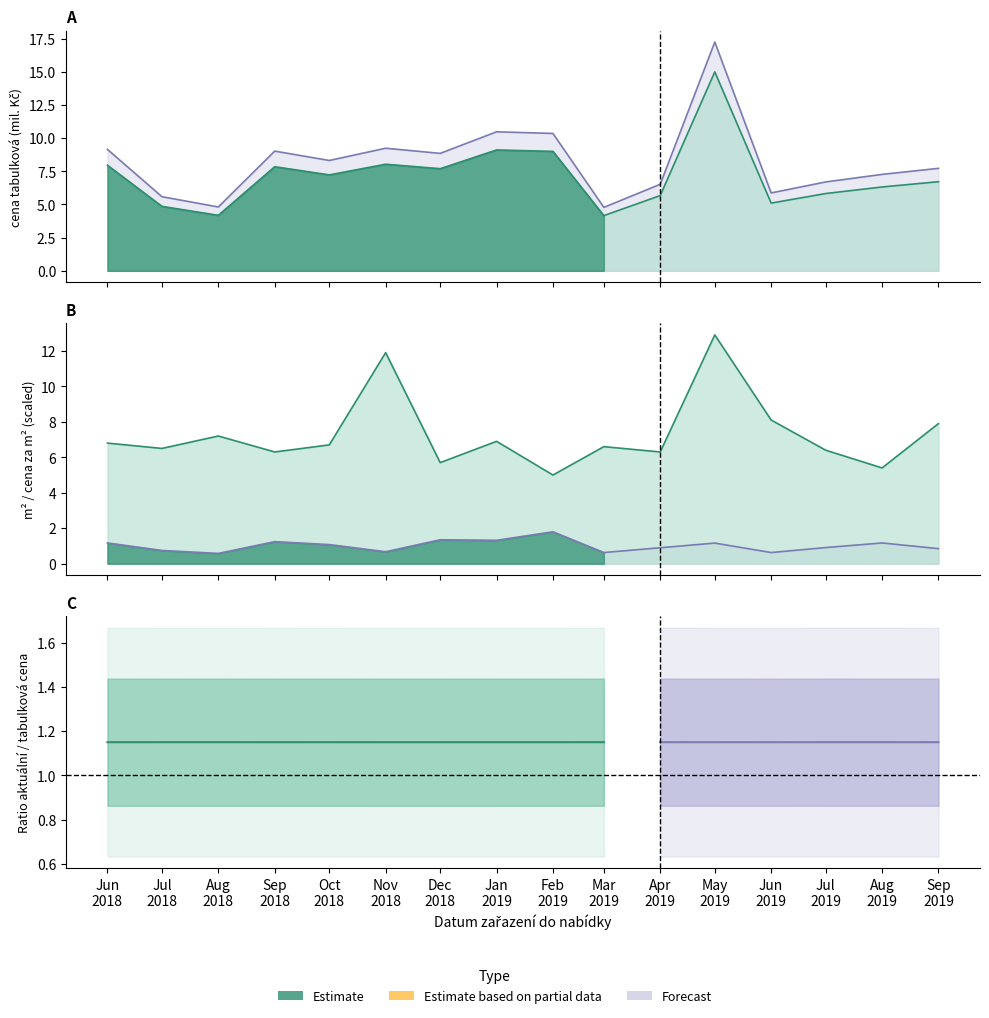

What is the lowest value of the aktualni cena series?

4.8